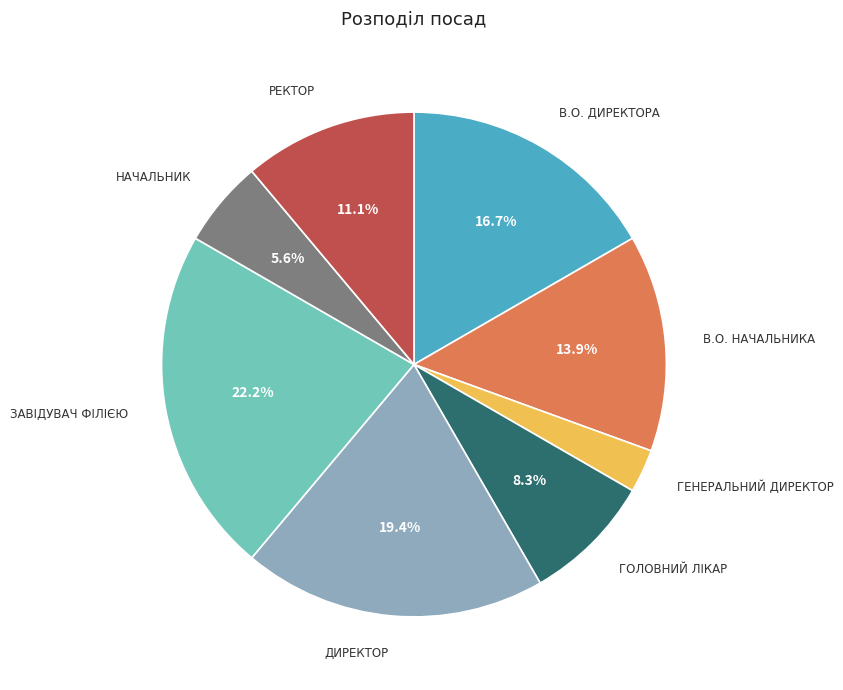

How many slices are in this pie chart?

8